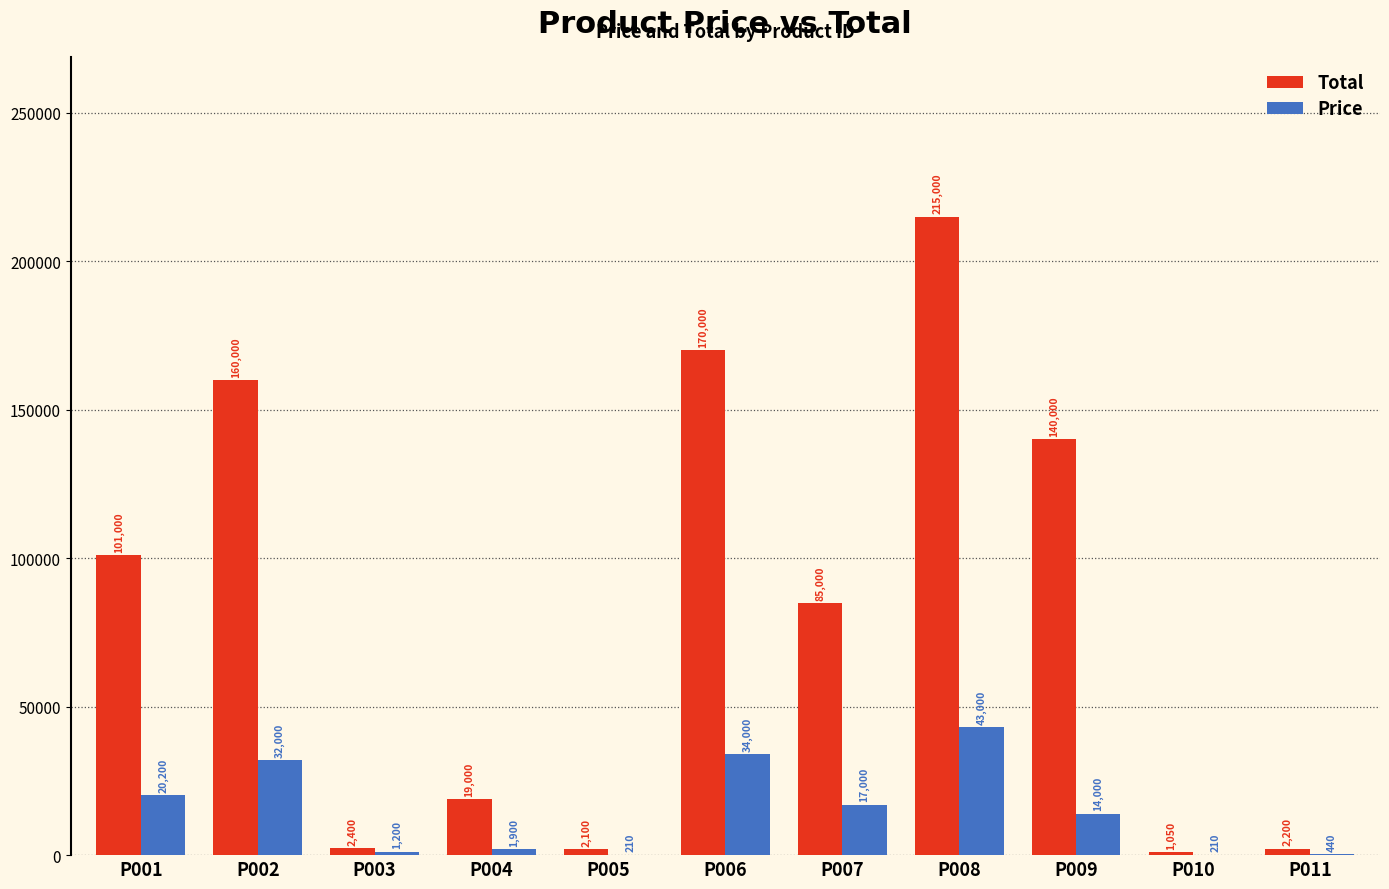

Reading right to left, extract all data points from this chart.

Total: 2200	1050	140000	215000	85000	170000	2100	19000	2400	160000	101000
Price: 440	210	14000	43000	17000	34000	210	1900	1200	32000	20200